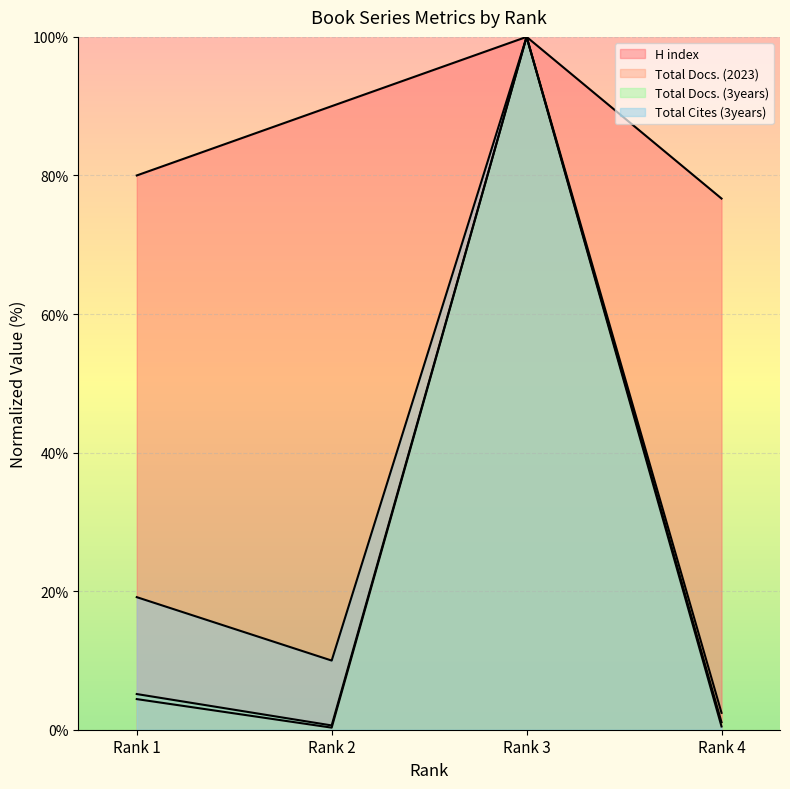

What is the minimum value shown in the chart?

0.3